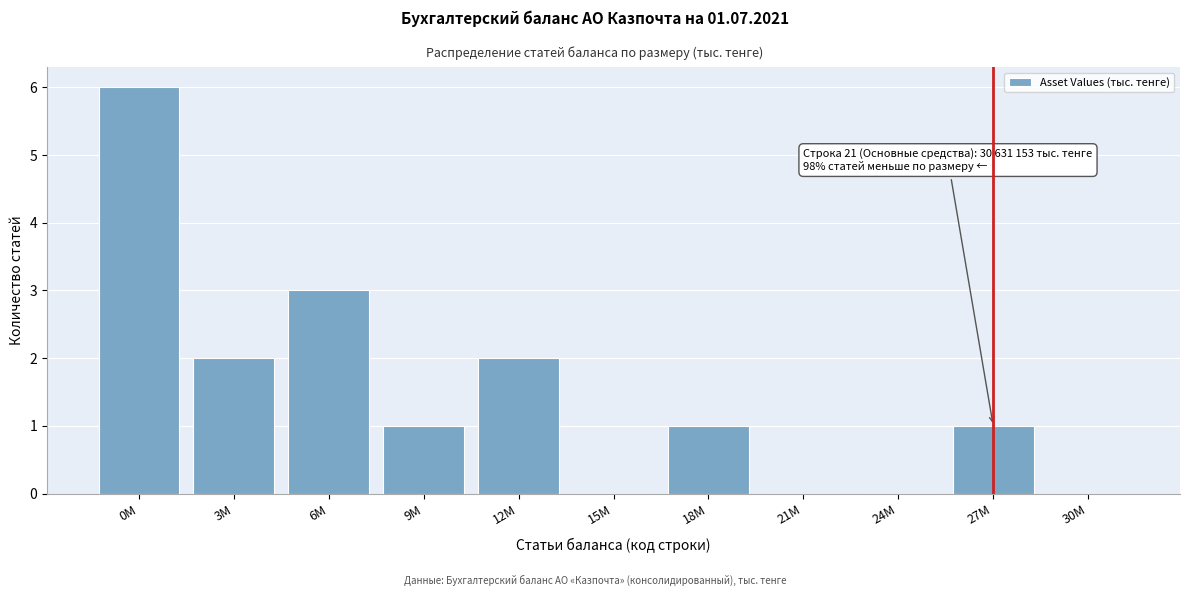

Reading left to right, what are all the values shown in this chart?

0M=6	3M=2	6M=3	9M=1	12M=2	15M=0	18M=1	21M=0	24M=0	27M=1	30M=0